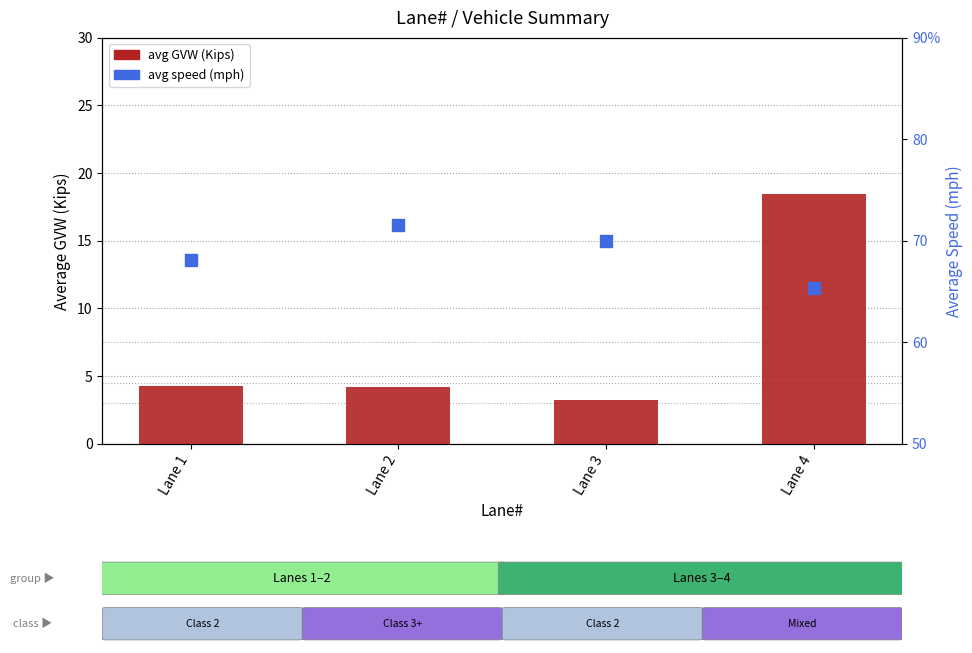

Which series has the largest total across all categories?

avg speed (mph)